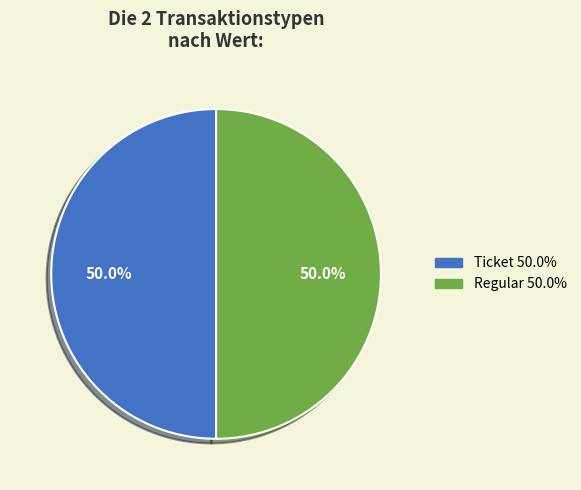

Which category has the smallest portion of the pie?

Ticket (-1)